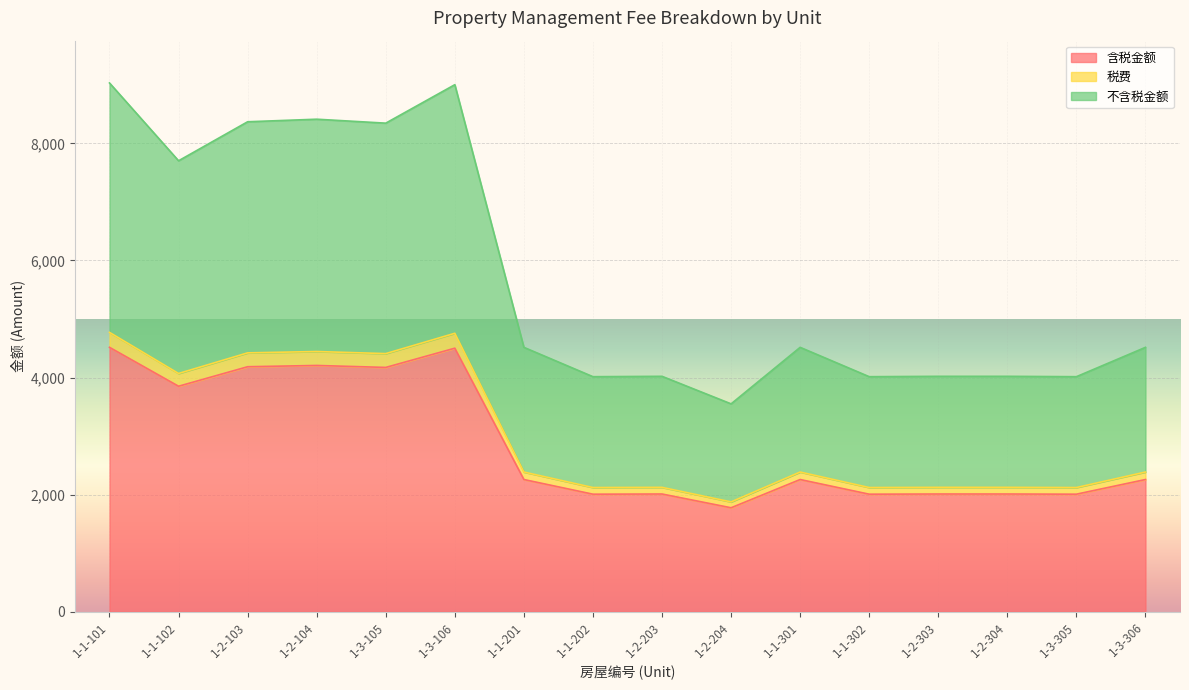

Rank the categories by 含税金额 value from lowest to highest.

1-2-204, 1-1-202, 1-1-302, 1-3-305, 1-2-203, 1-2-303, 1-2-304, 1-1-201, 1-1-301, 1-3-306, 1-1-102, 1-3-105, 1-2-103, 1-2-104, 1-3-106, 1-1-101